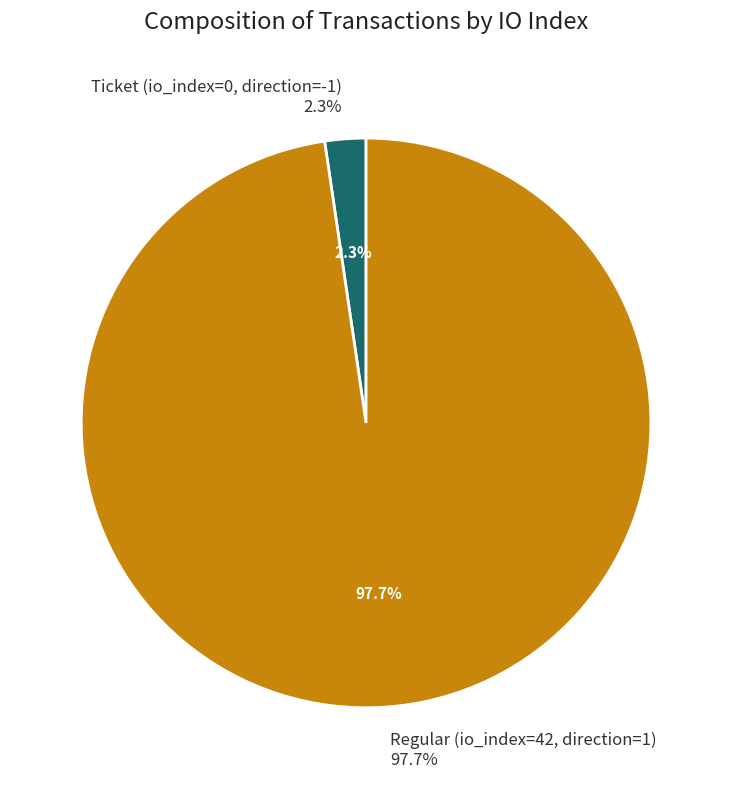

What percentage do tx_type: Ticket (io_index=0) and tx_type: Regular (io_index=42) together represent?

100.0%